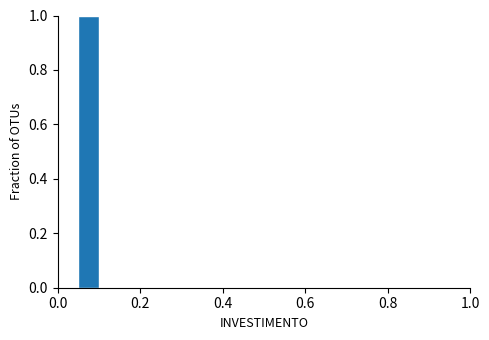

Read against the x-axis, roughly where is the centre of the tallest bar?

0.08